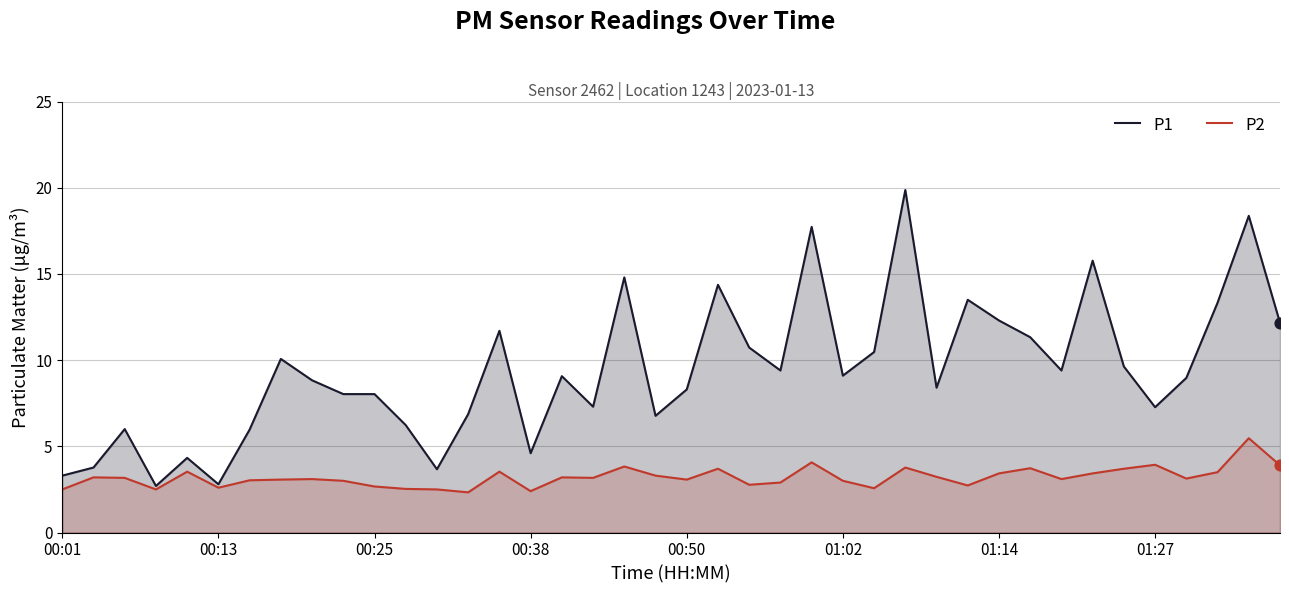

Which series contains the highest Y value?

P1